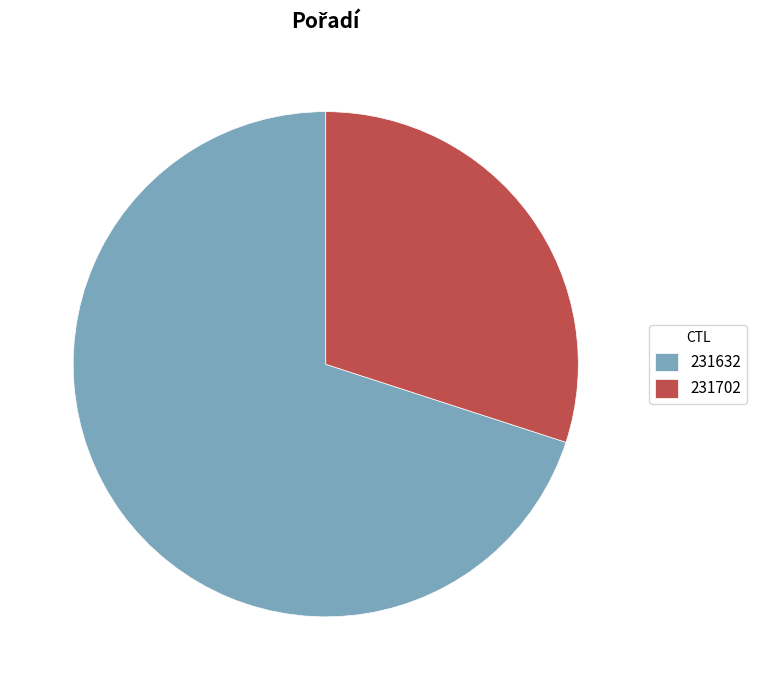

Count the number of slices in the pie.

2